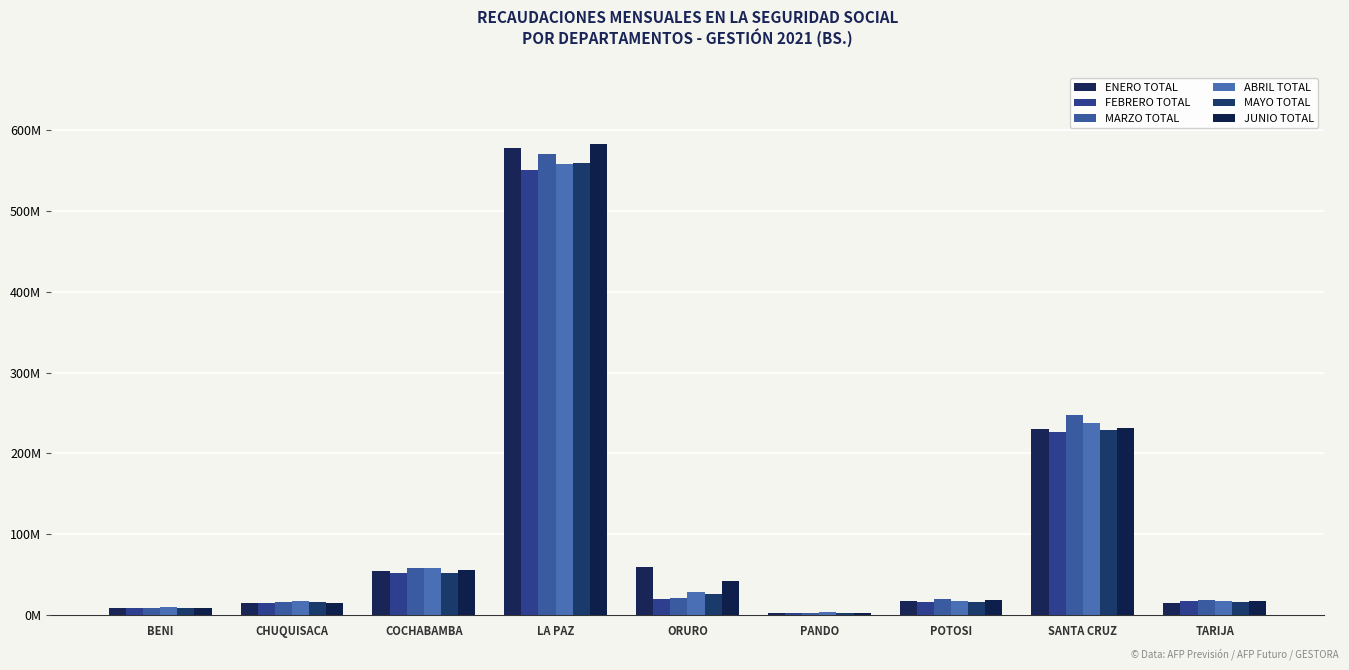

The value of MAYO TOTAL at PANDO is 5721366.7. True or false?

False